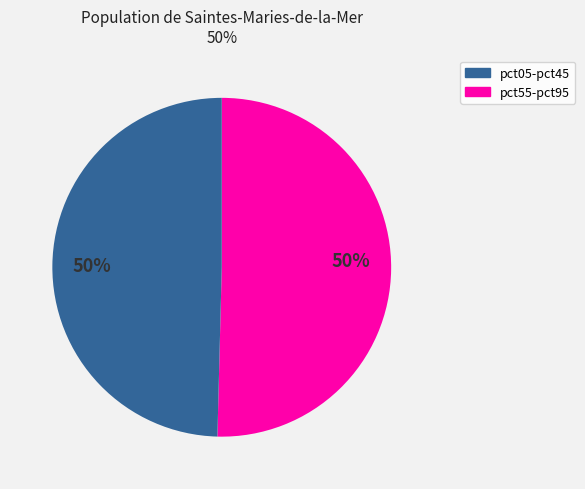

To the nearest percent, what portion does pct55-pct95 represent?

50%